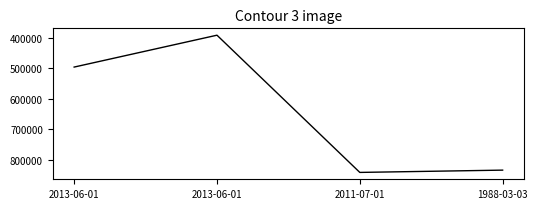

What is the ratio of the value at 2013-06-01 to the value at 2011-07-01?

0.6